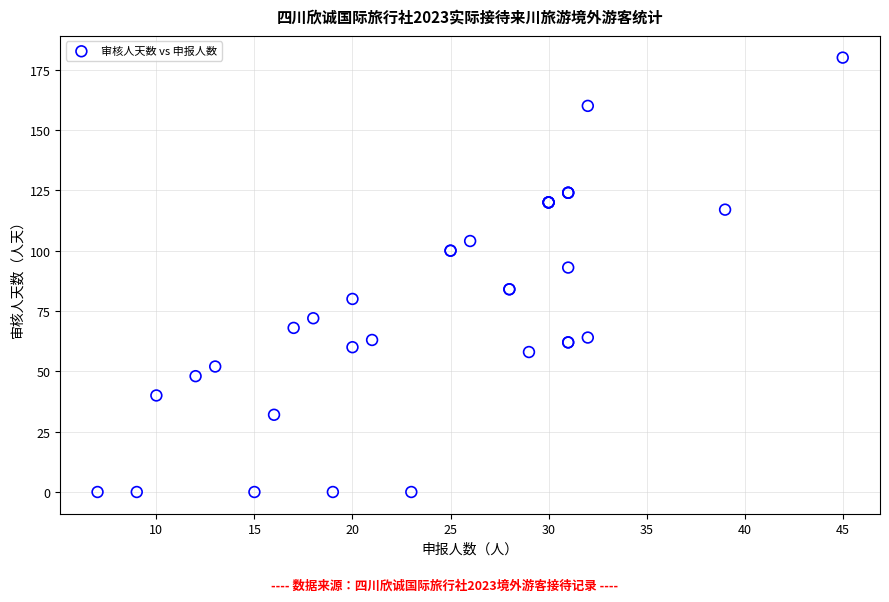

What Y value in the scatter plot is closest to 90?

93